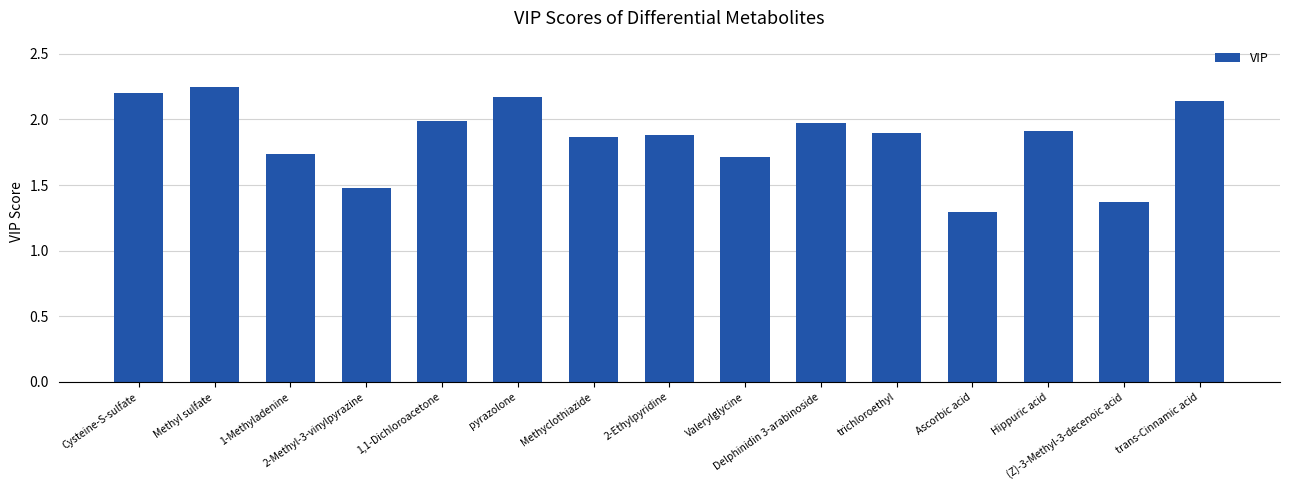

What is the label of the 4th bar from the right?

Ascorbic acid